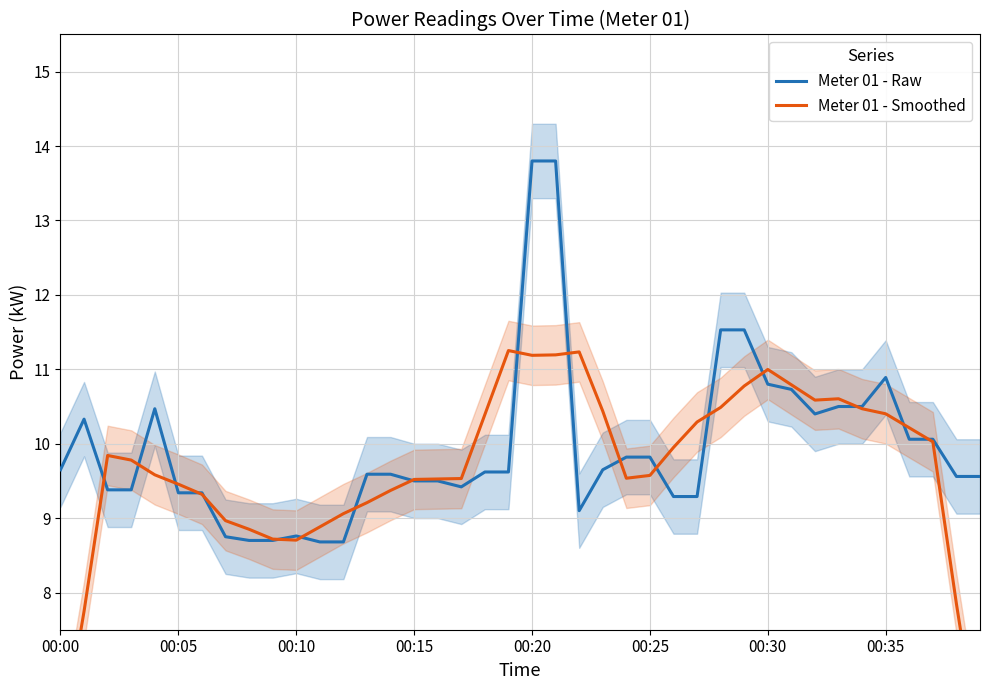

Which series has the largest total across all categories?

Meter 01 - Raw